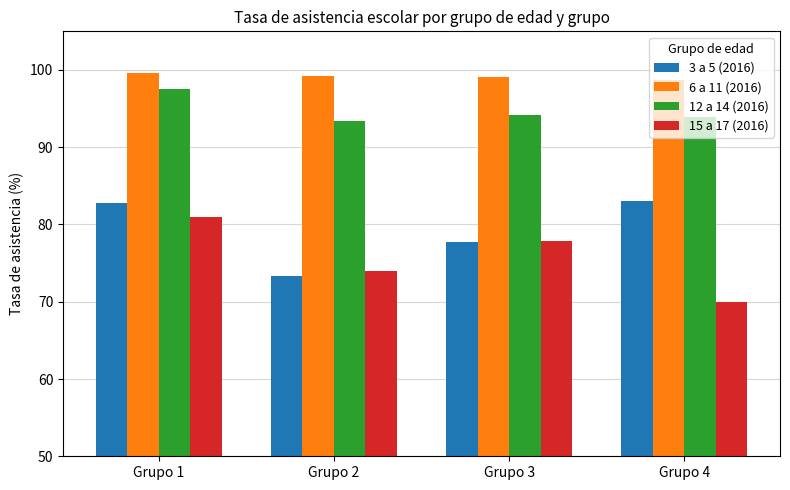

Which series has the largest total across all categories?

6 a 11 (2016)